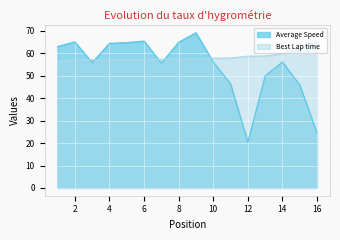

What is the value of the Best Lap time point at the 2nd from the left?

57.1